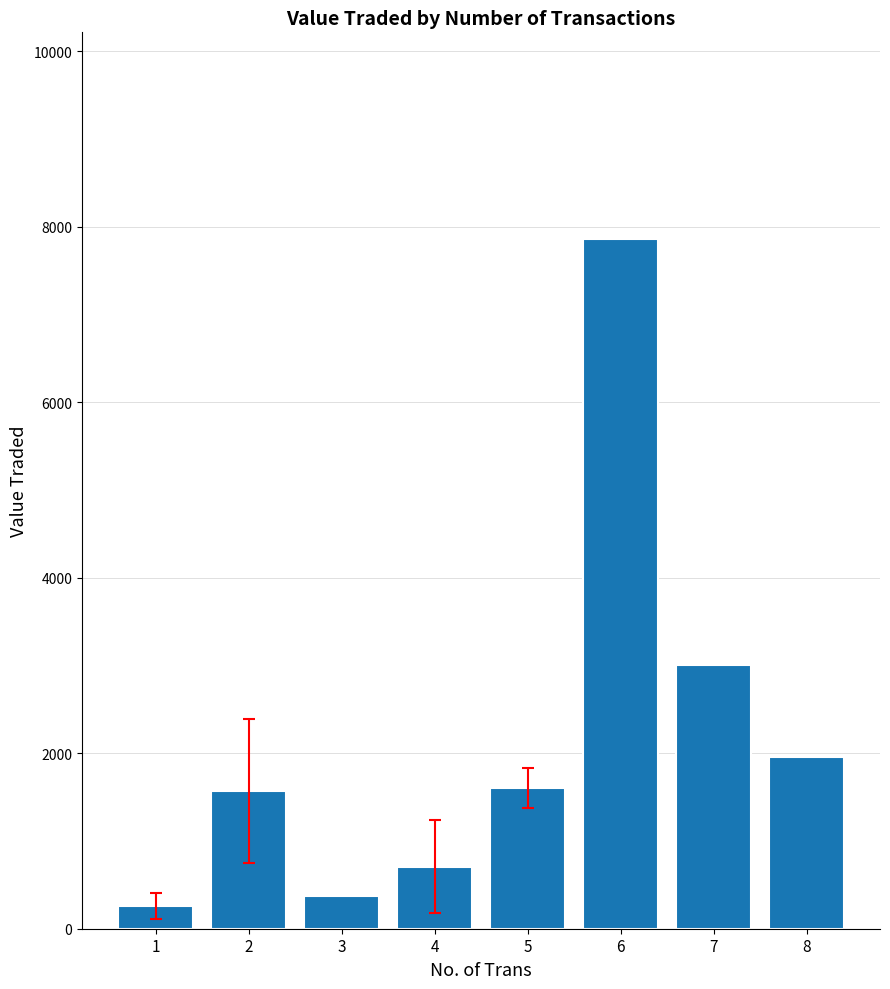

What is the value of the 8th bar from the left?

1958.0